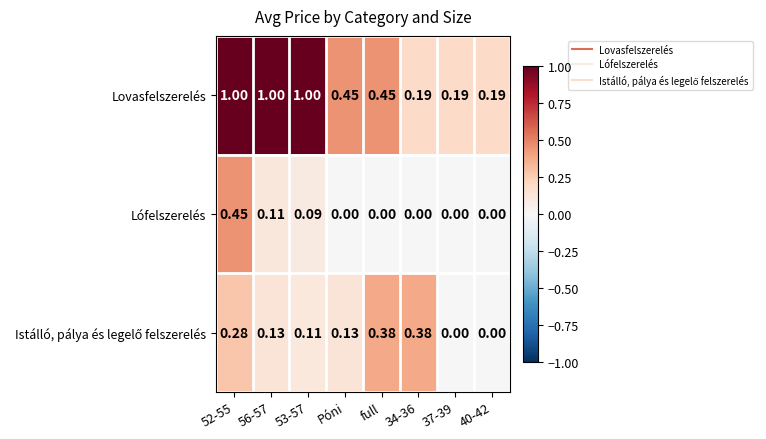

Which series has the largest range (max minus min)?

Lovasfelszerelés